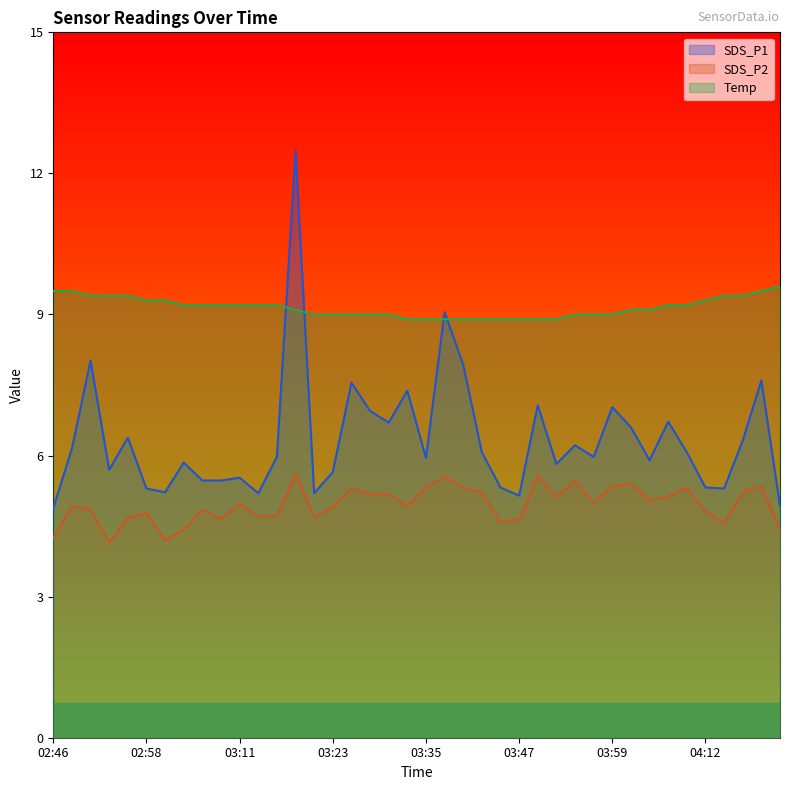

True or false: SDS_P1 and SDS_P2 intersect in this chart.

False